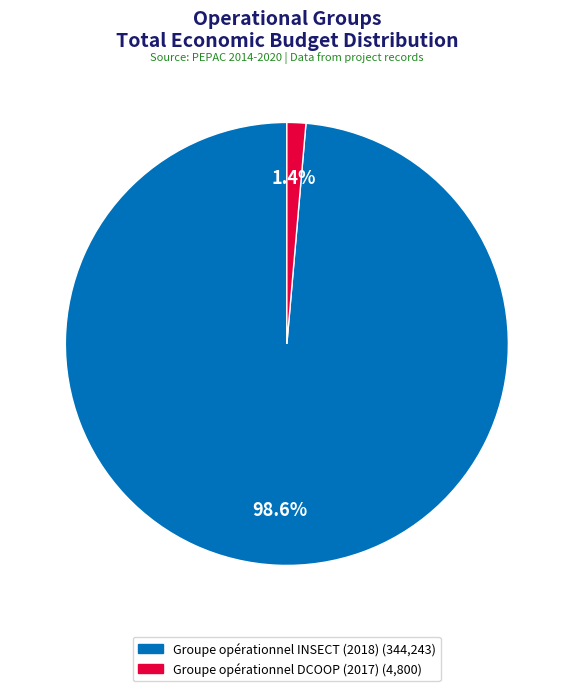

What percentage is the Groupe opérationnel INSECT (2018) slice, to the nearest percent?

99%